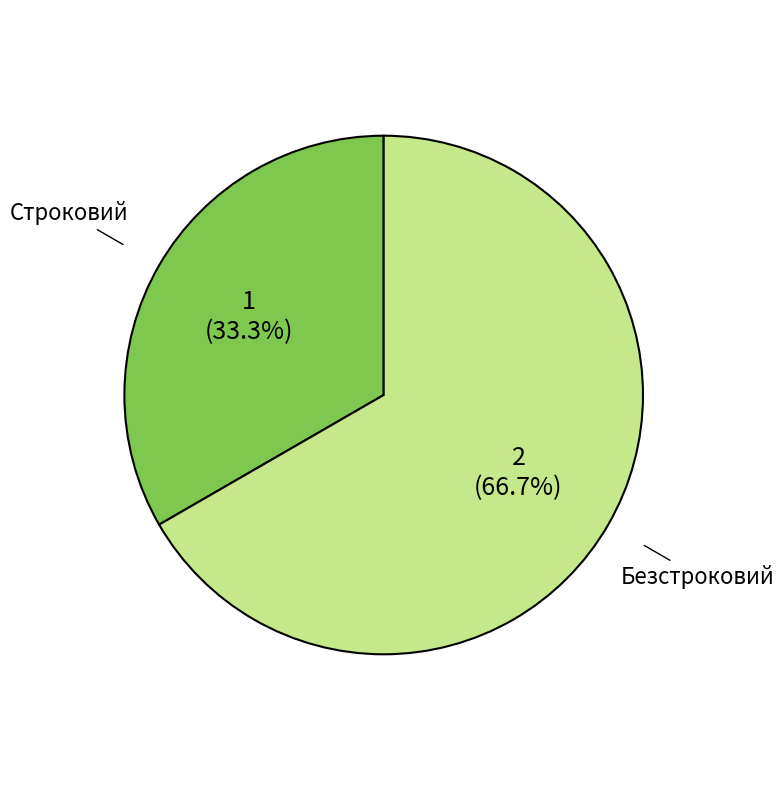

To the nearest percent, what is the average slice percentage?

50%